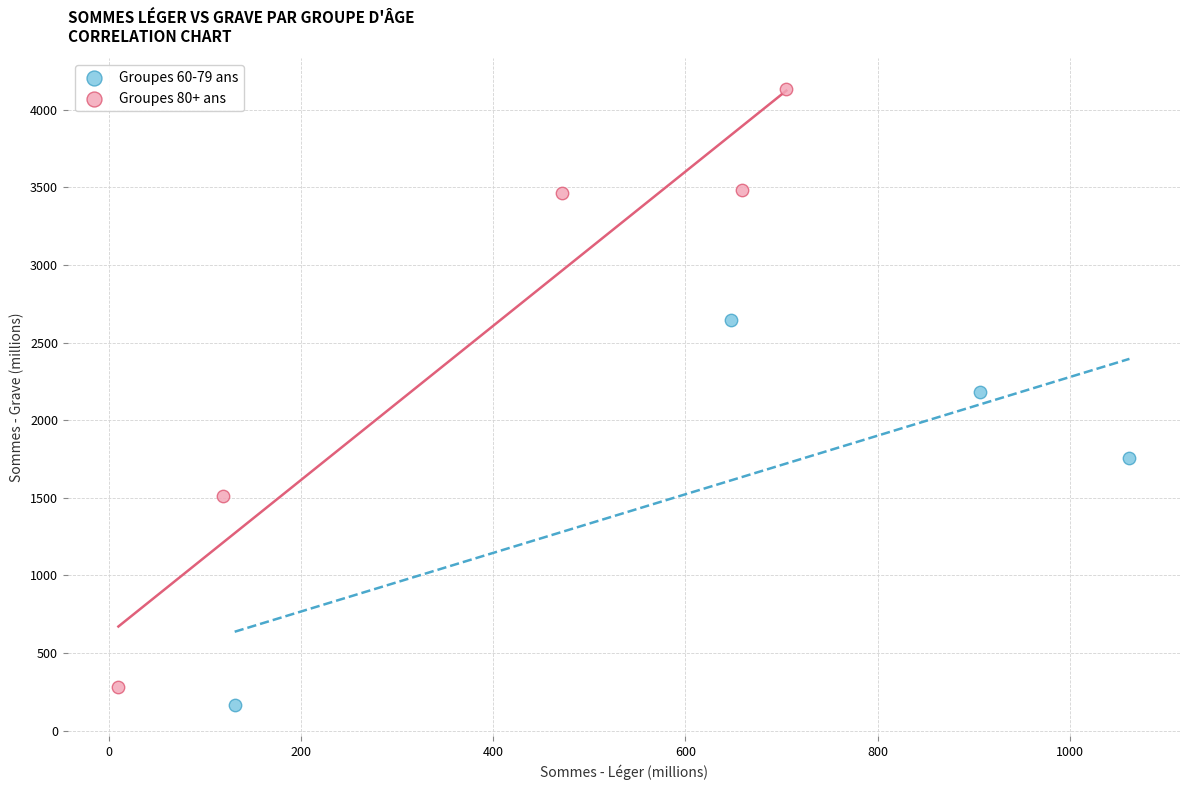

Which series has the largest Y range (max minus min)?

Groupes 80+ ans